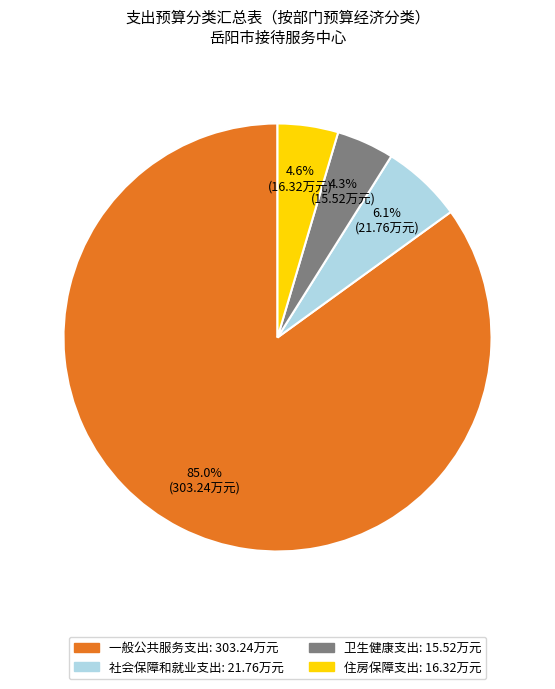

What percentage do 一般公共服务支出 and 住房保障支出 together represent?

89.6%